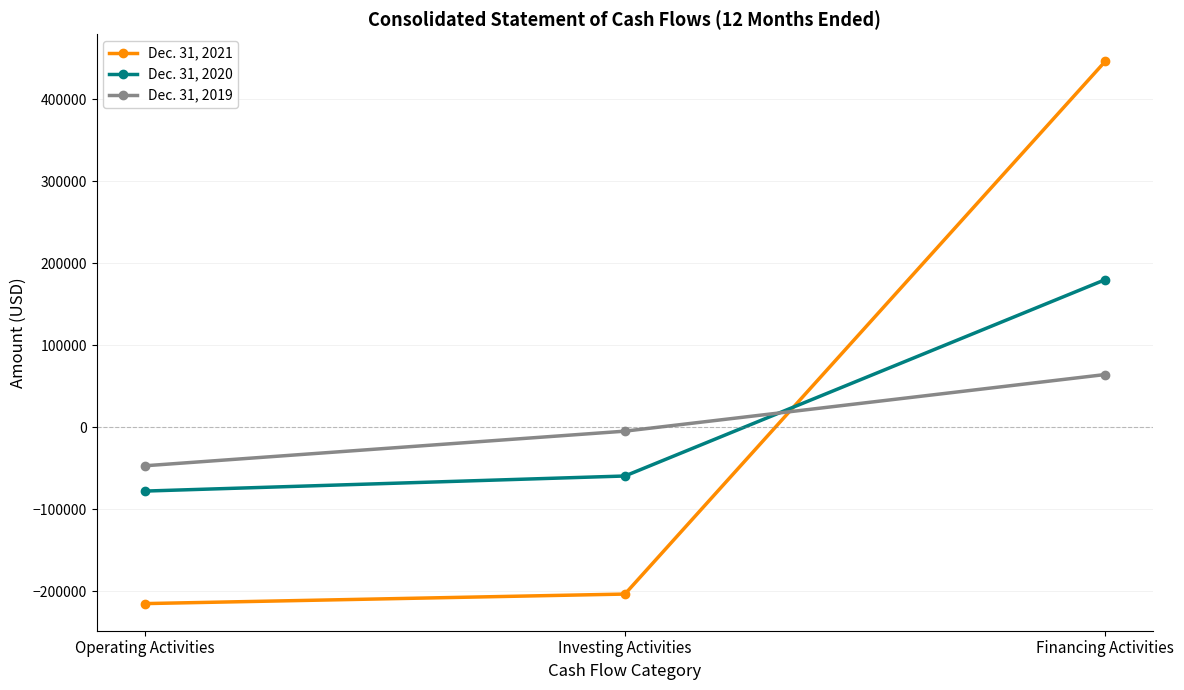

The value of Dec. 31, 2021 at Operating Activities is -215066. True or false?

True